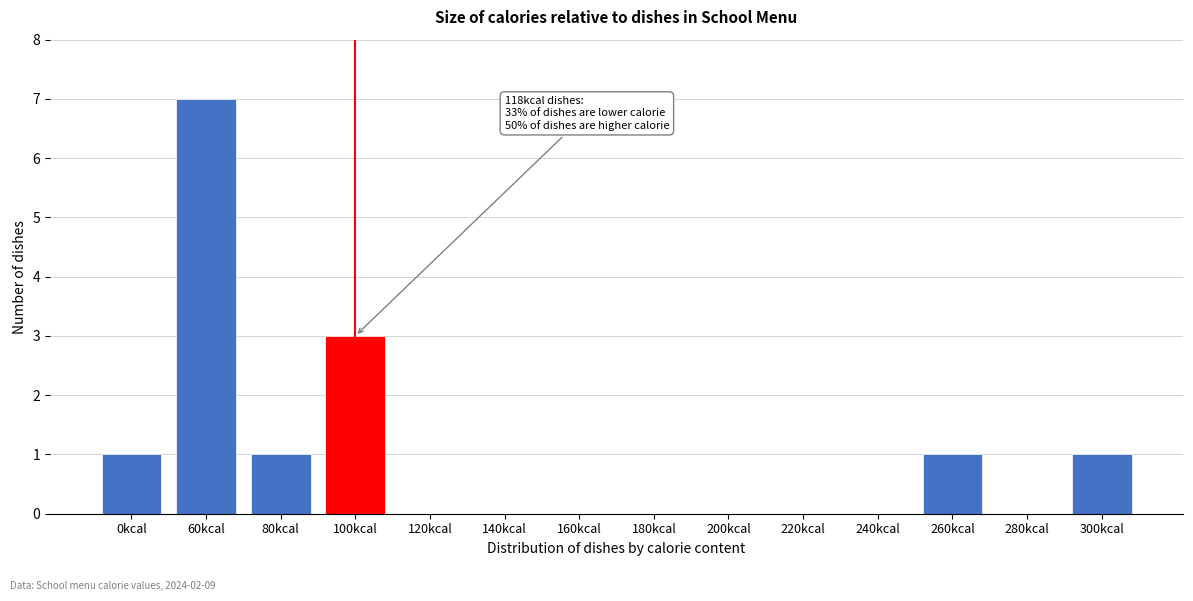

Reading left to right, transcribe all the data shown in this chart.

0kcal=1	60kcal=7	80kcal=1	100kcal=3	120kcal=0	140kcal=0	160kcal=0	180kcal=0	200kcal=0	220kcal=0	240kcal=0	260kcal=1	280kcal=0	300kcal=1